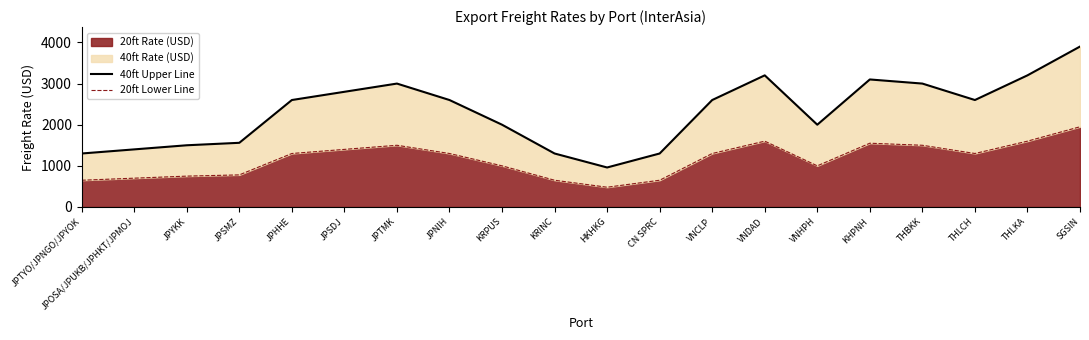

True or false: 20ft Rate (USD) has a value of 1401 at JPSMZ.

False